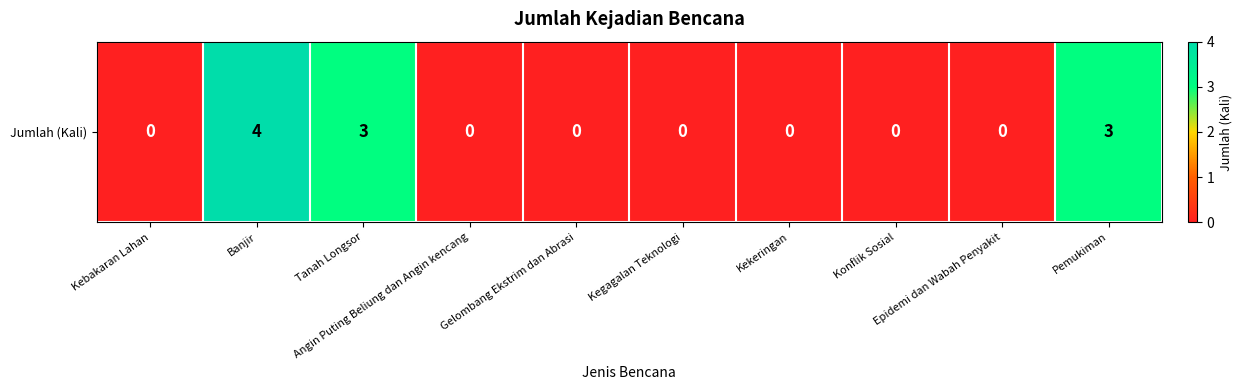

Is it true that the value at Angin Puting Beliung dan Angin kencang is -1?

False